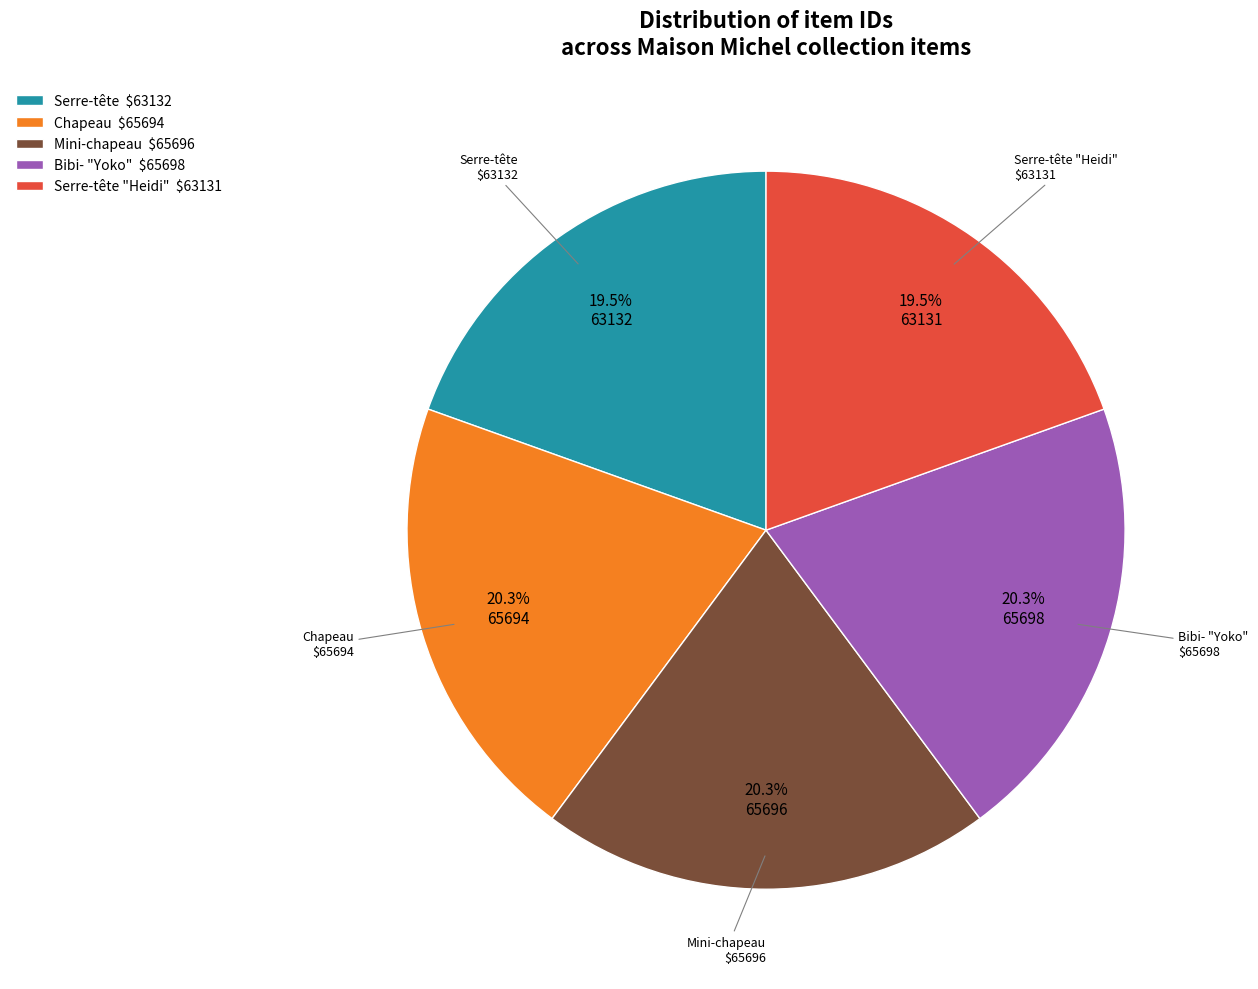

How much of the chart is everything except Serre-tête $63132?

80.5%